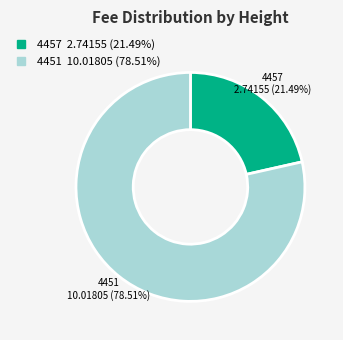

To the nearest percent, what is the difference between the 4451 and 4457 slice percentages?

57%